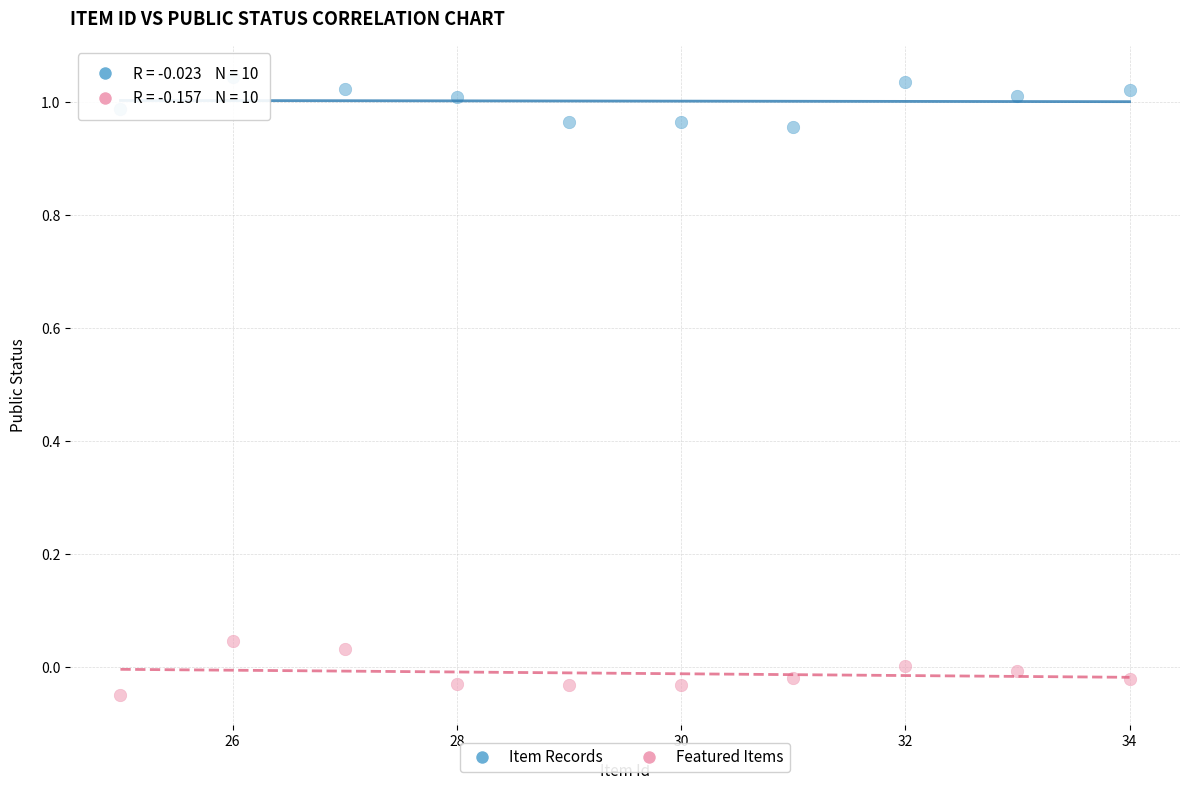

Across all data points, what is the range of Y values (max minus min)?

1.1